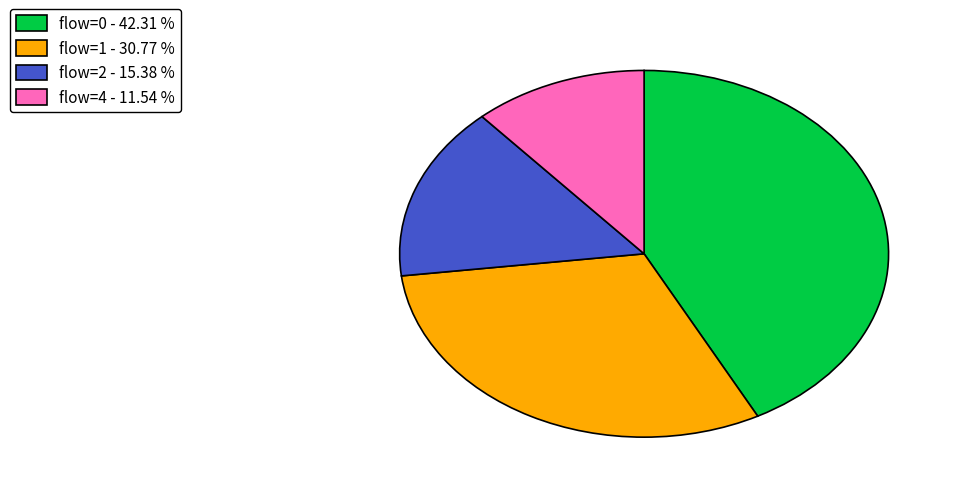

How many segments does this pie chart have?

4